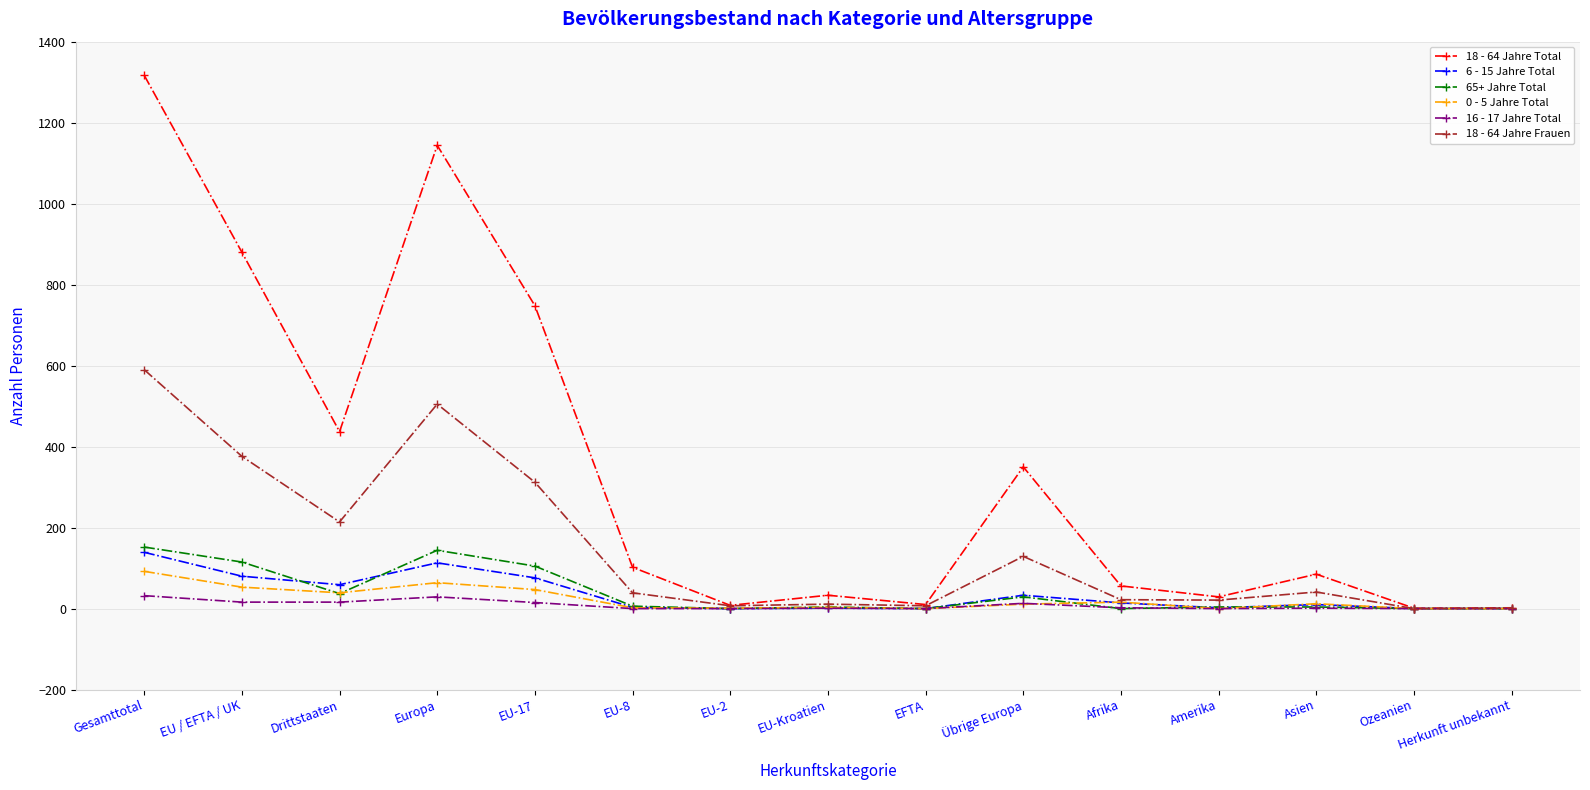

What is the label of the 13th point from the right?

Drittstaaten